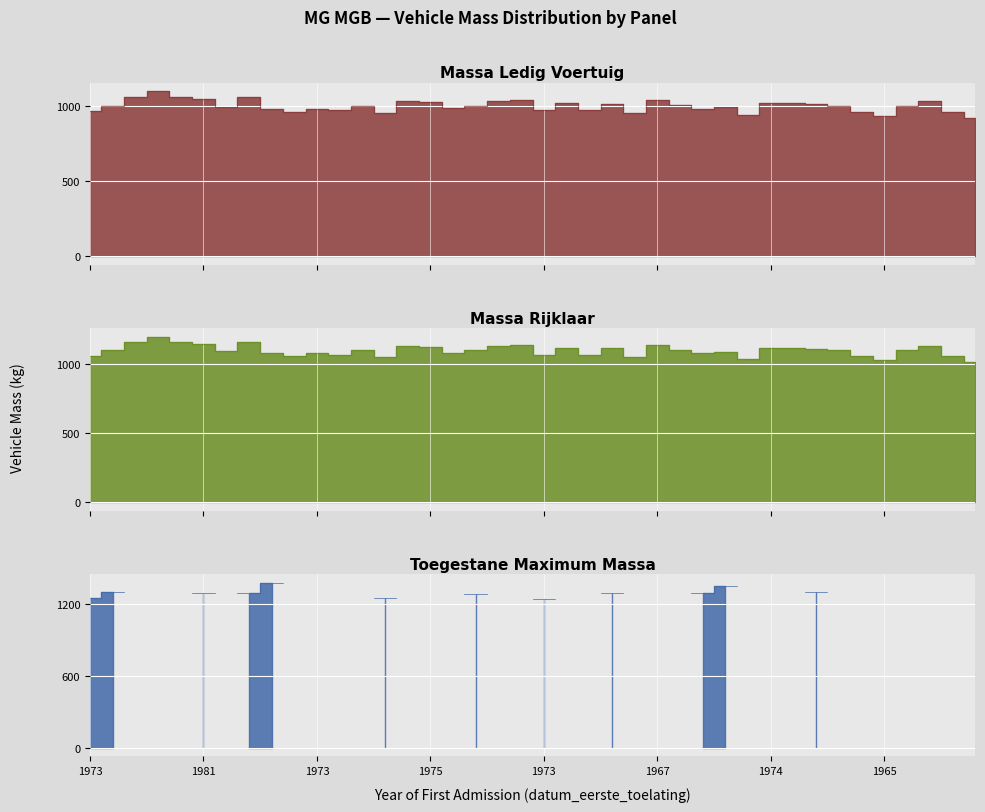

What is the average value of the massa_rijklaar series?

1099